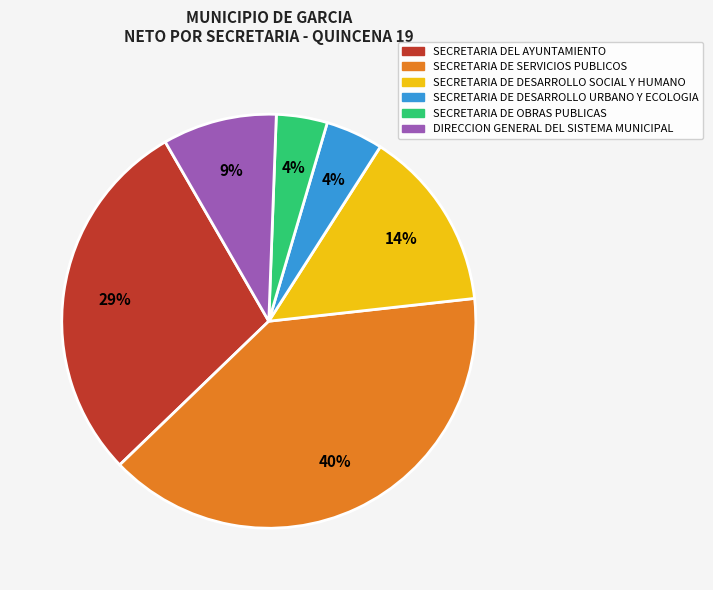

The SECRETARIA DEL AYUNTAMIENTO slice represents 36% of the pie. True or false?

False